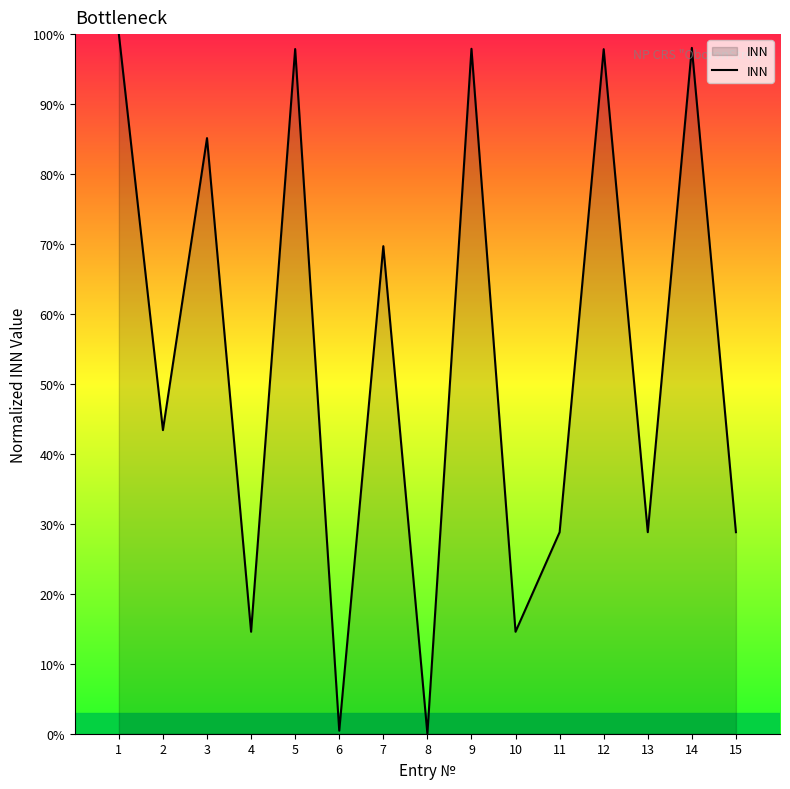

What is the sum of all values?

805.9